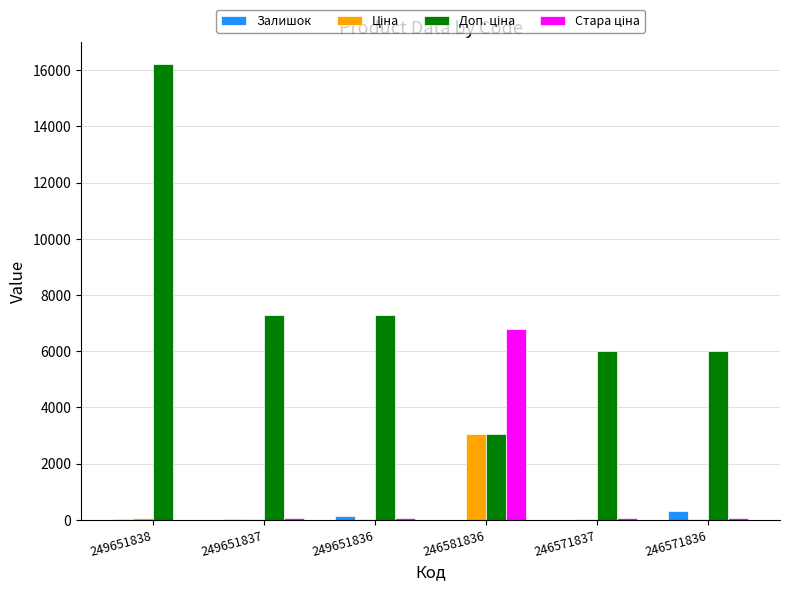

What is the maximum value shown in the chart?

16200.0